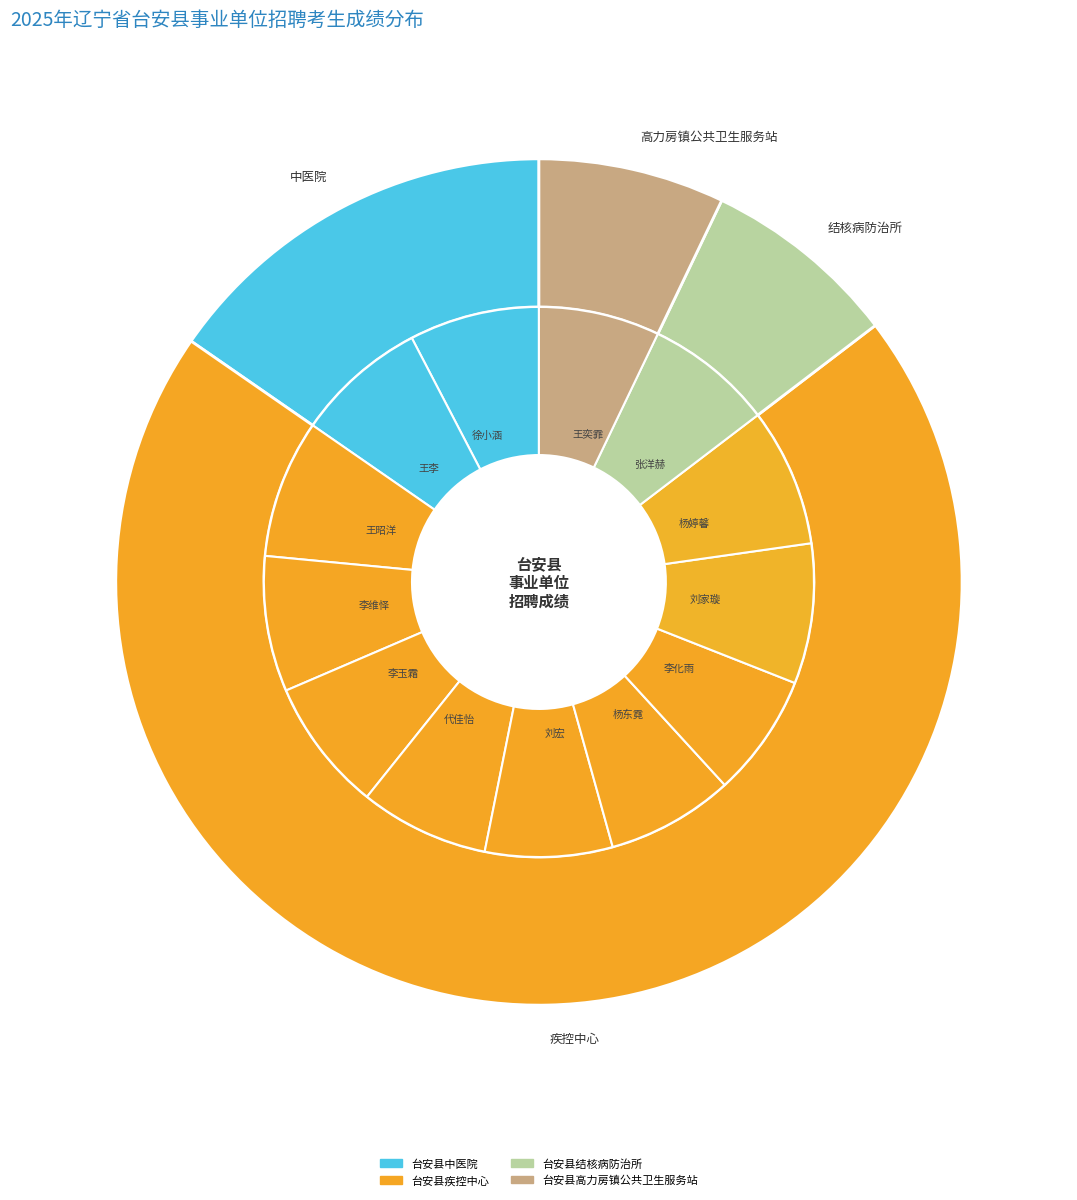

Count the number of slices in the pie.

13